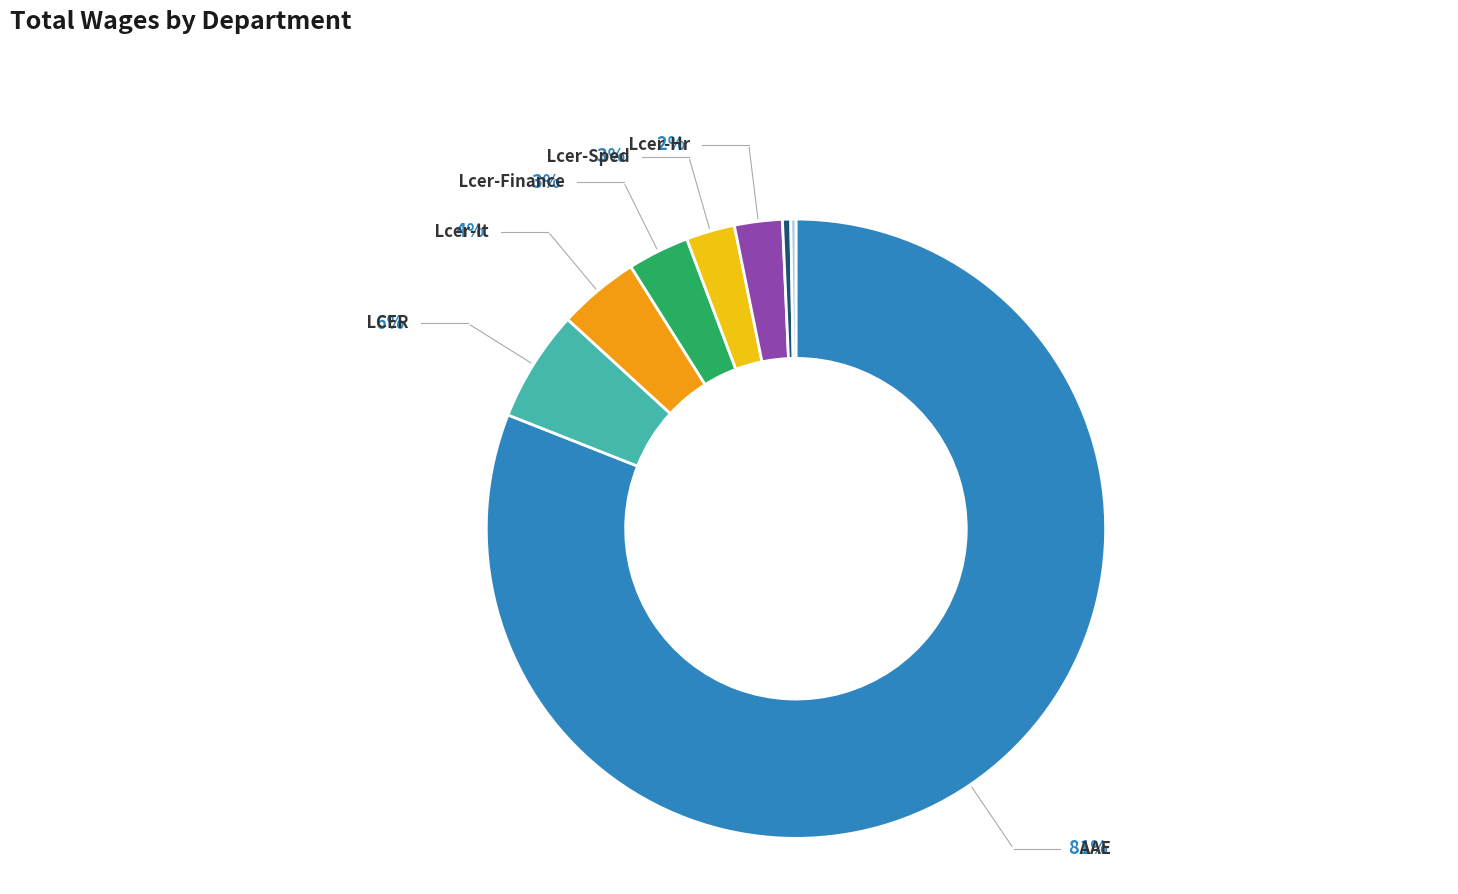

What portion of the pie excludes Lcer-Facilities?

99.6%